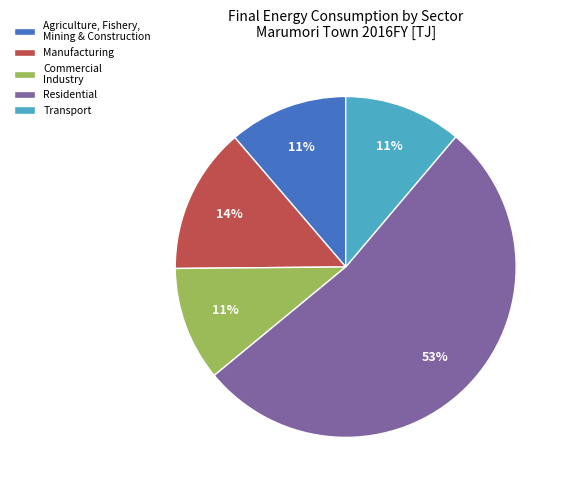

Count the number of slices in the pie.

5